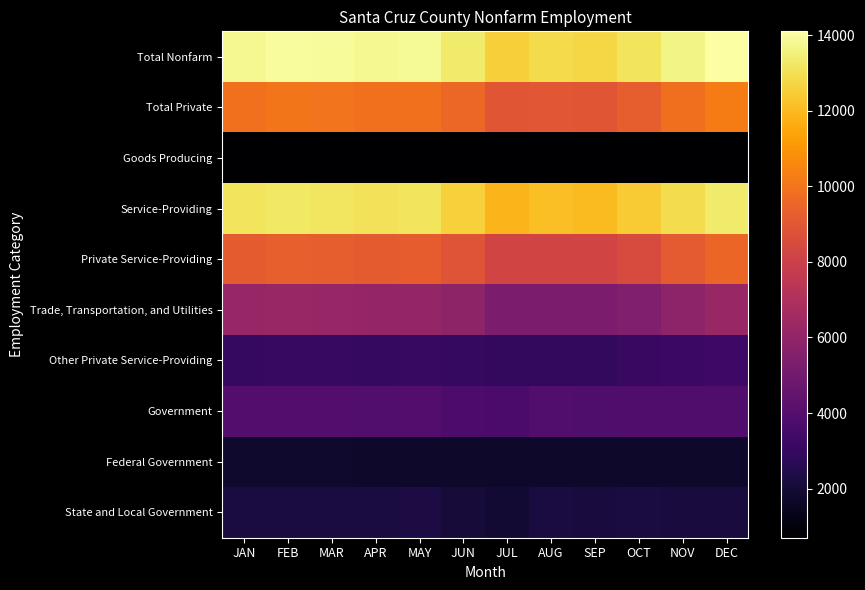

At how many categories does at least one series exceed 8427?

12